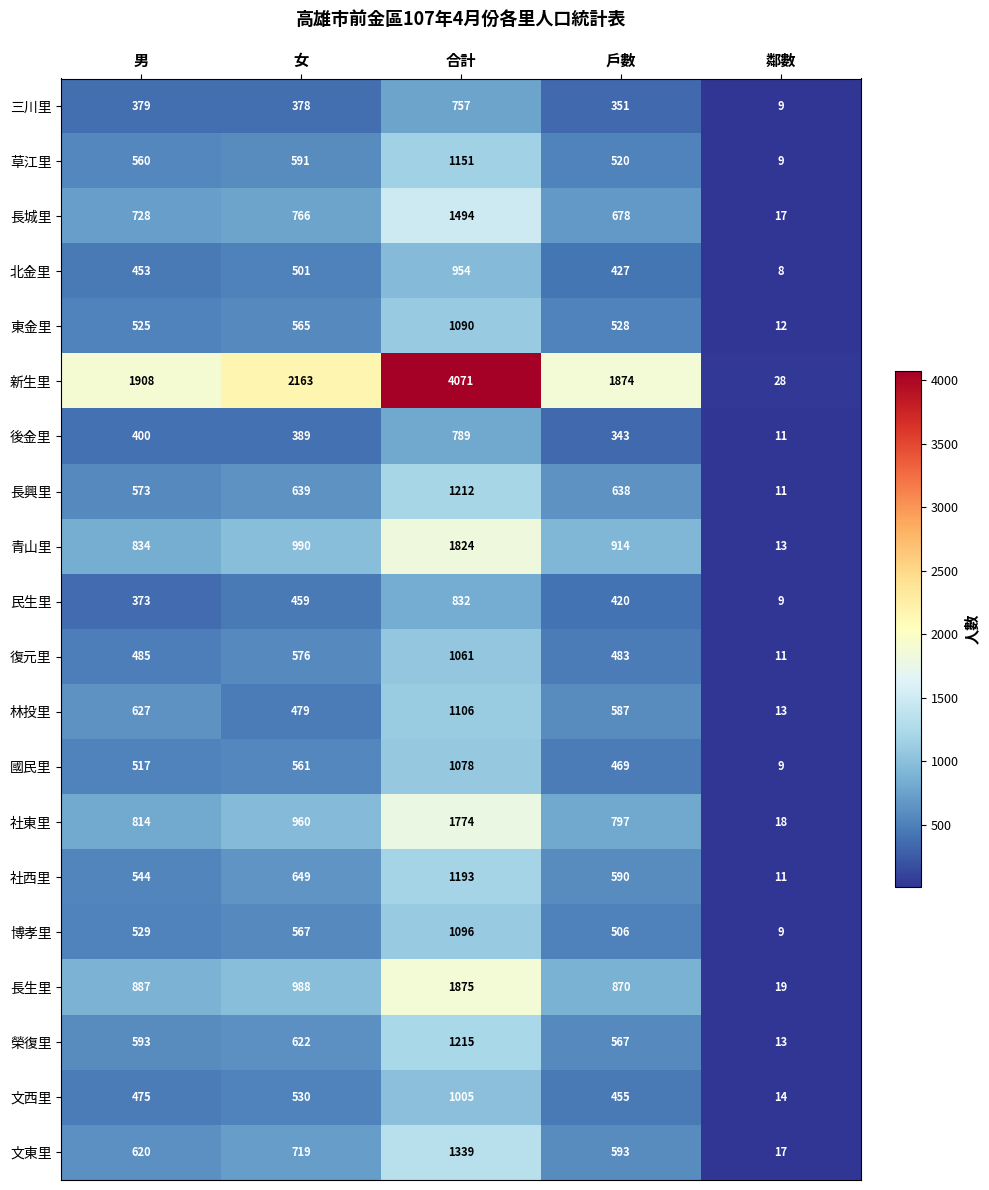

What is the spread (max minus min) of values at 合計?

3314